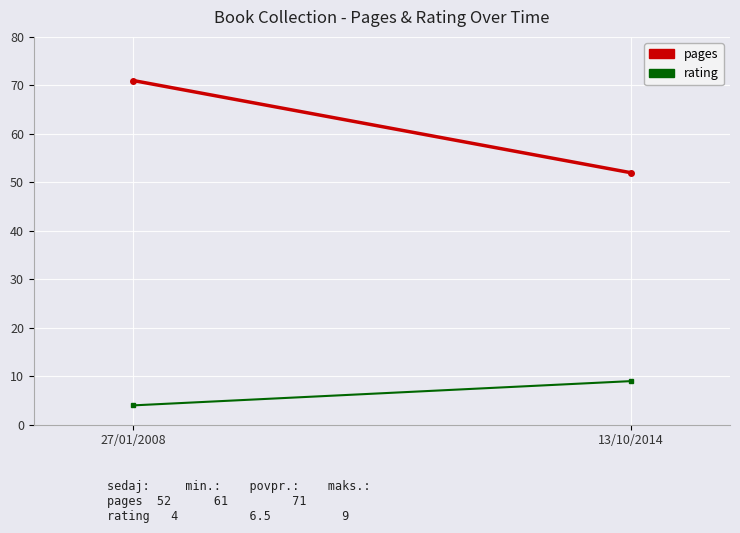

True or false: rating has a value of 9 at 13/10/2014.

True